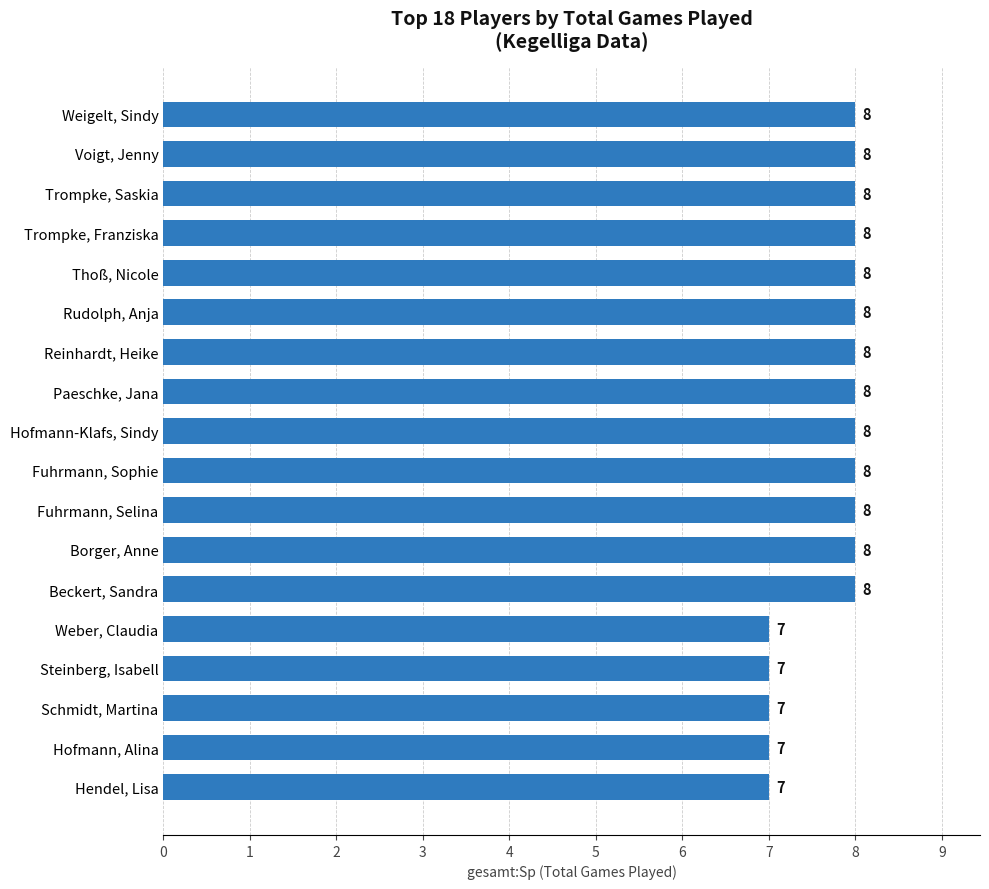

How many bars are there in total?

18